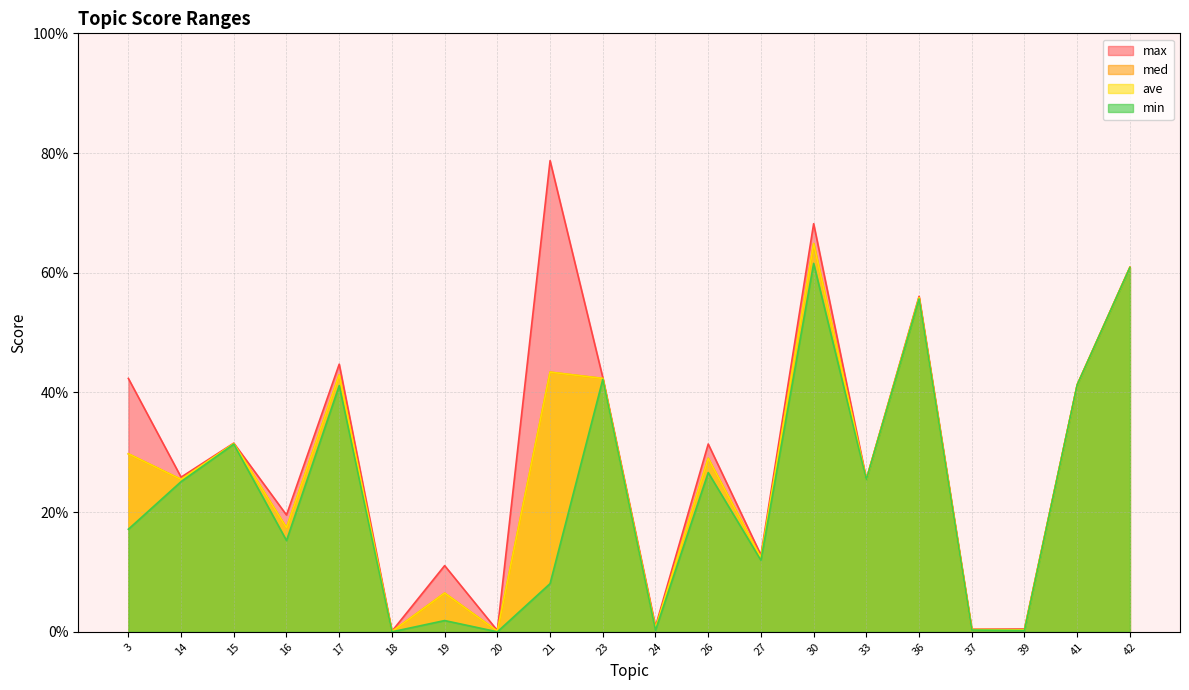

Which has a higher value, 14 or 3?

3